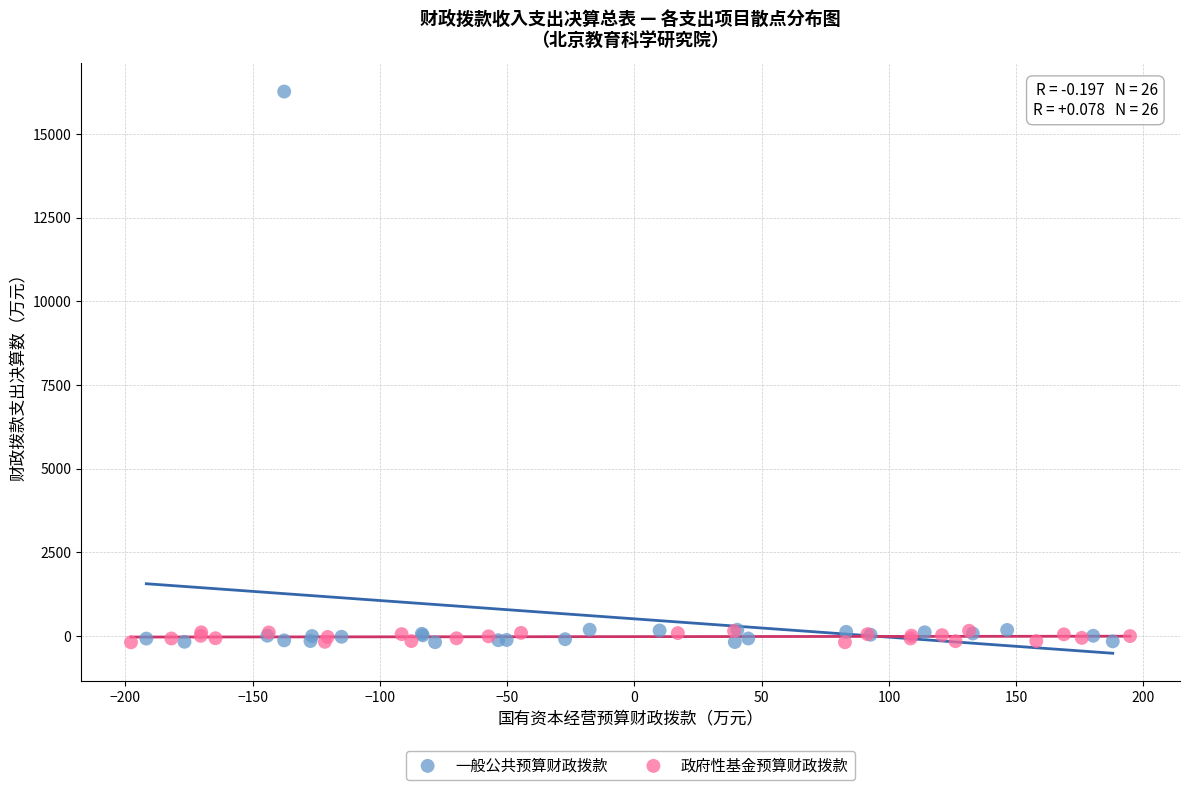

Which series reaches the maximum Y coordinate?

一般公共预算财政拨款